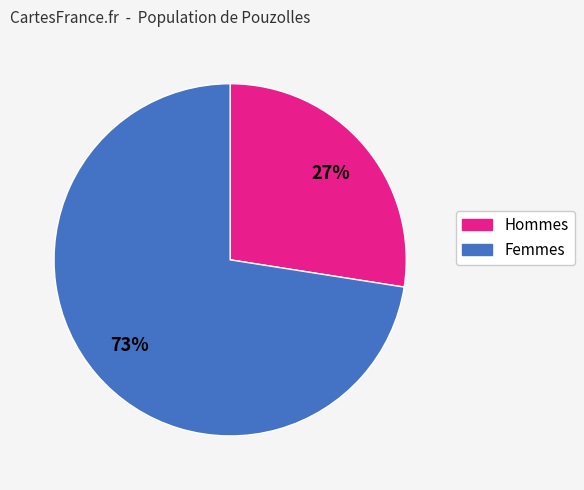

Does any single category account for the majority?

Yes